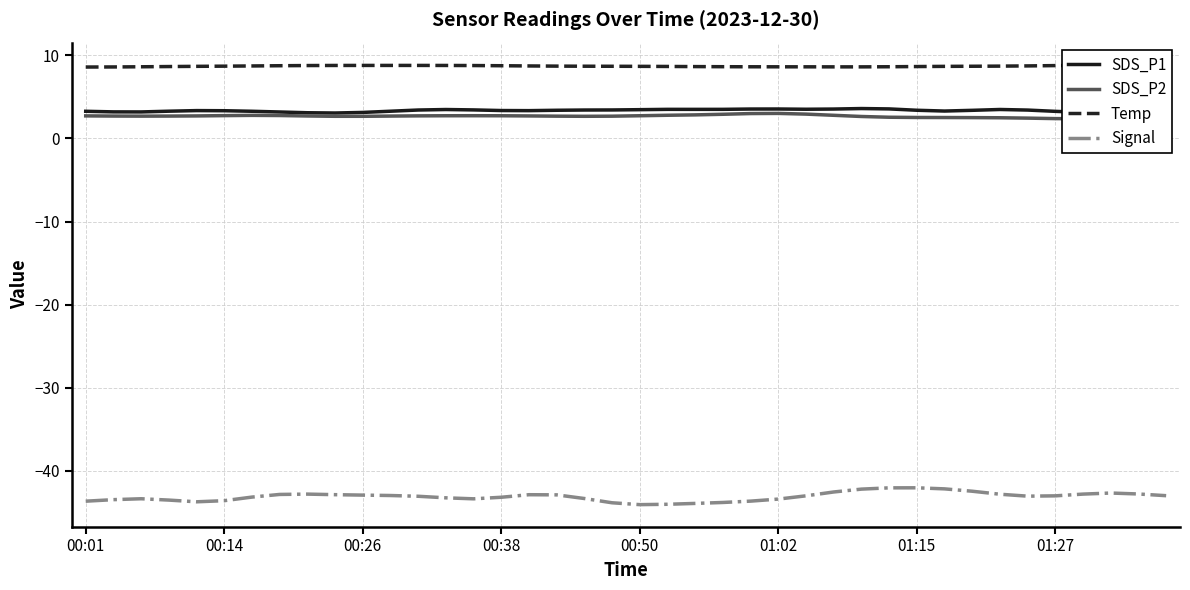

List the series in order of their peak value, highest first.

Temp, SDS_P1, SDS_P2, Signal